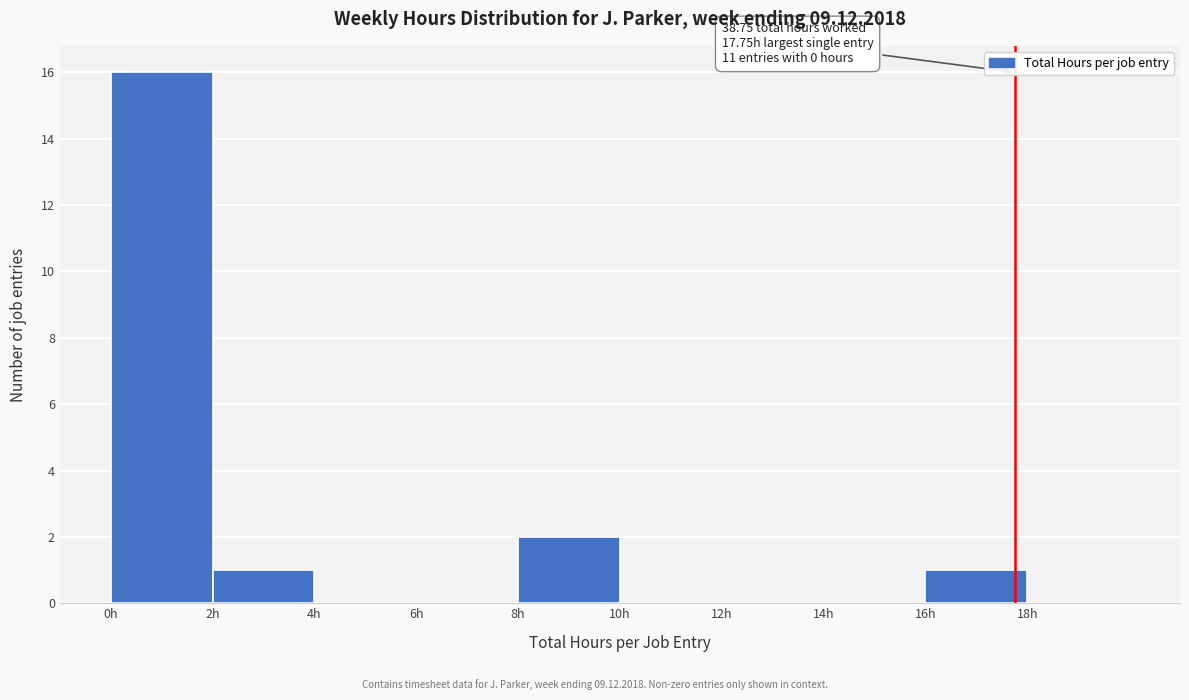

Over which range of the x-axis is the bar tallest?

0 to 2